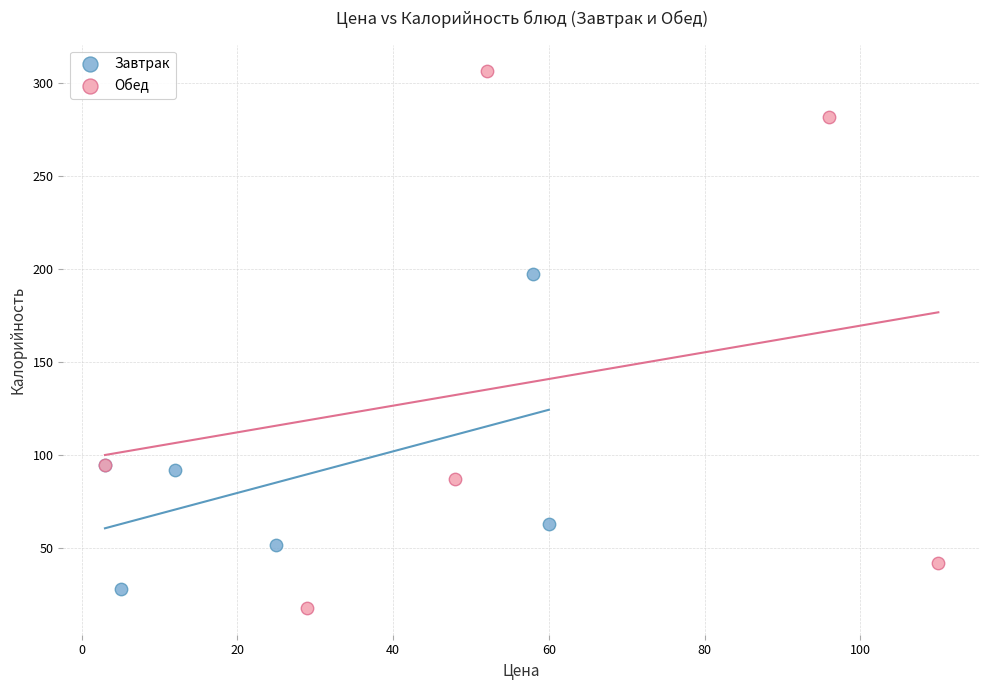

Which series reaches the maximum Y coordinate?

Обед